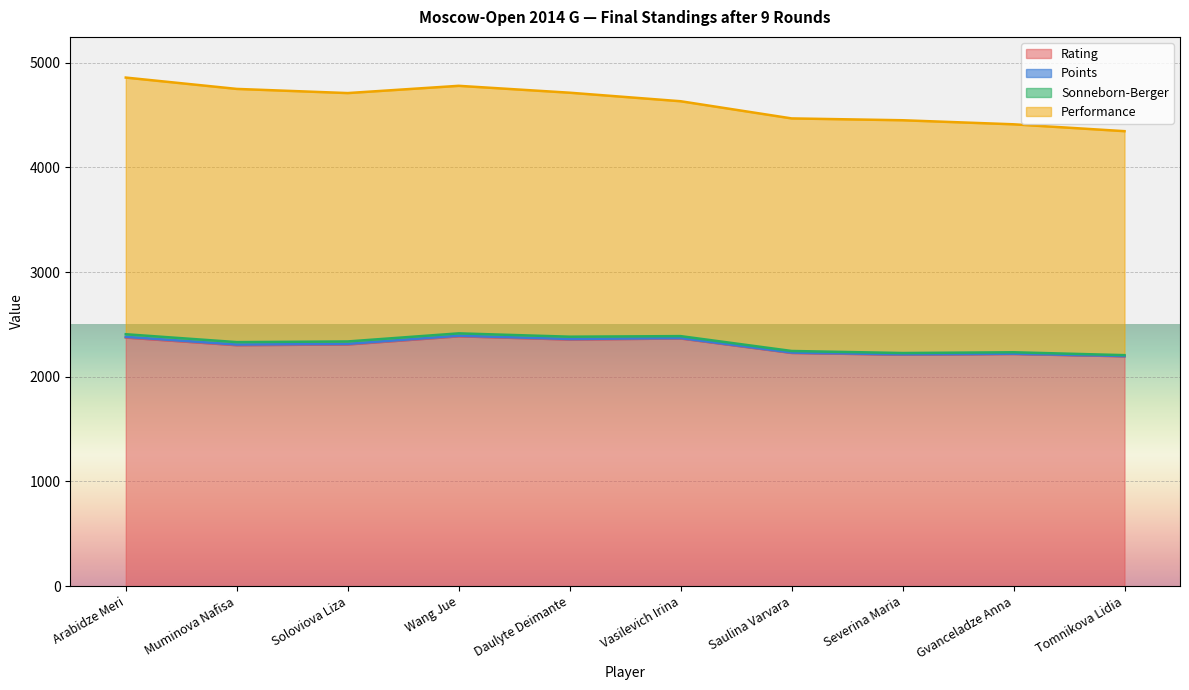

What position from the left is Arabidze Meri?

1